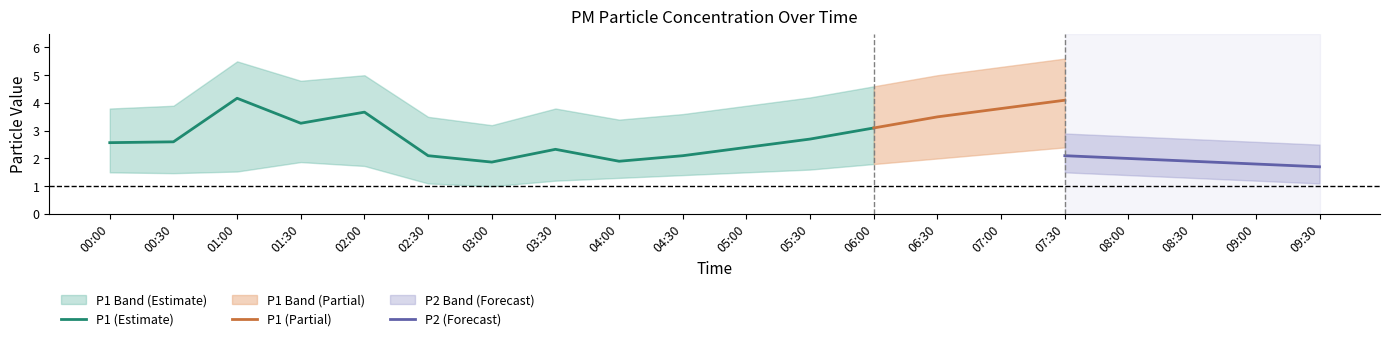

Which has a higher value, 03:00 or 06:00?

06:00